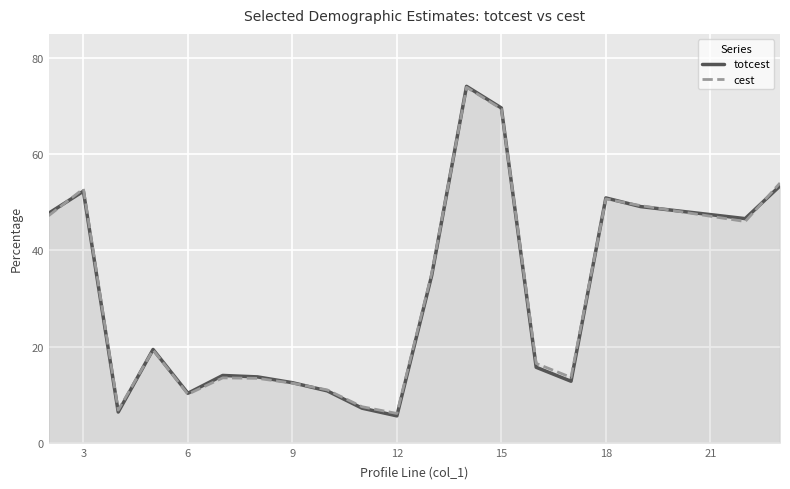

What is the spread (max minus min) of values at 9?

0.1